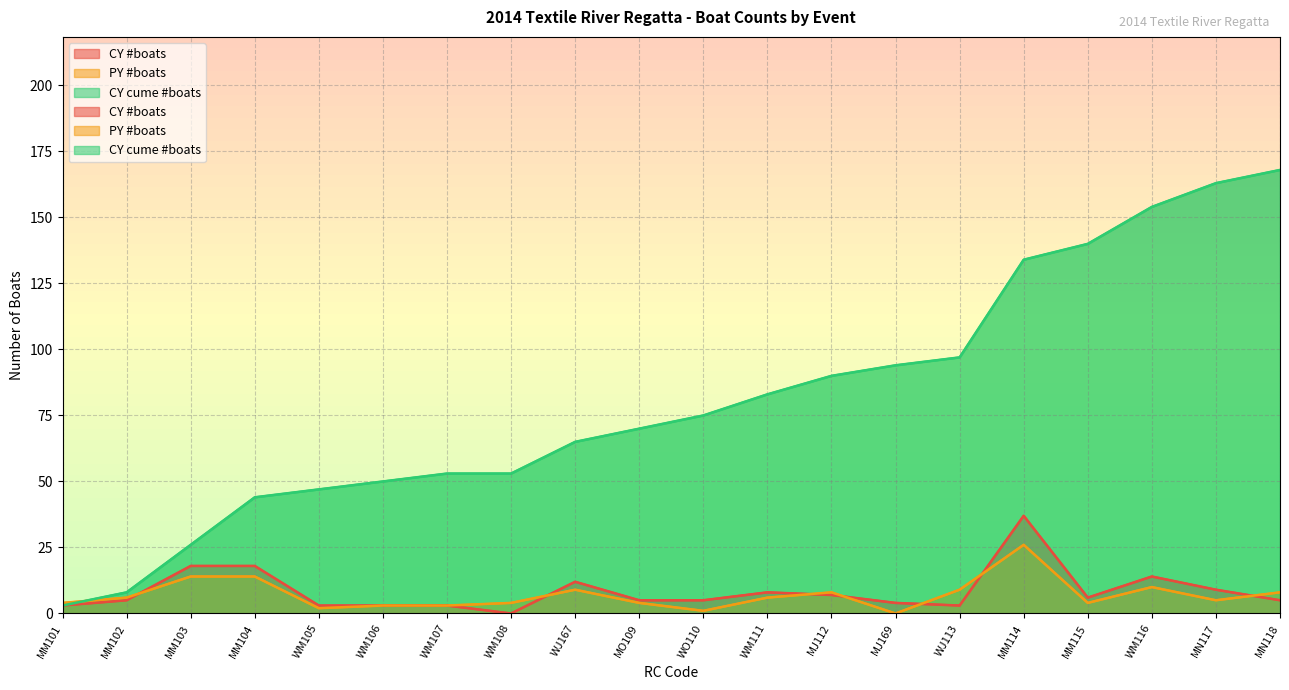

What is the spread (max minus min) of values at MM101?

1